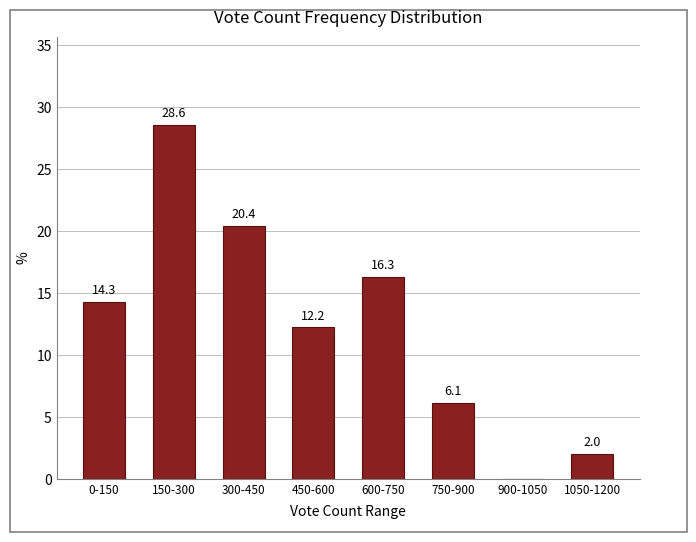

Reading left to right, list all the values displayed in this chart.

0-150=14.3	150-300=28.6	300-450=20.4	450-600=12.2	600-750=16.3	750-900=6.1	900-1050=0.0	1050-1200=2.0